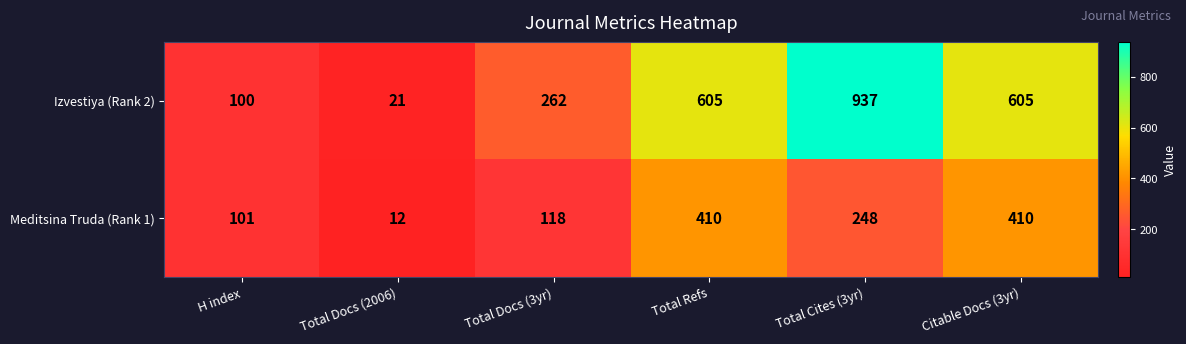

What is the sum of all Meditsina Truda (Rank 1) values?

1299